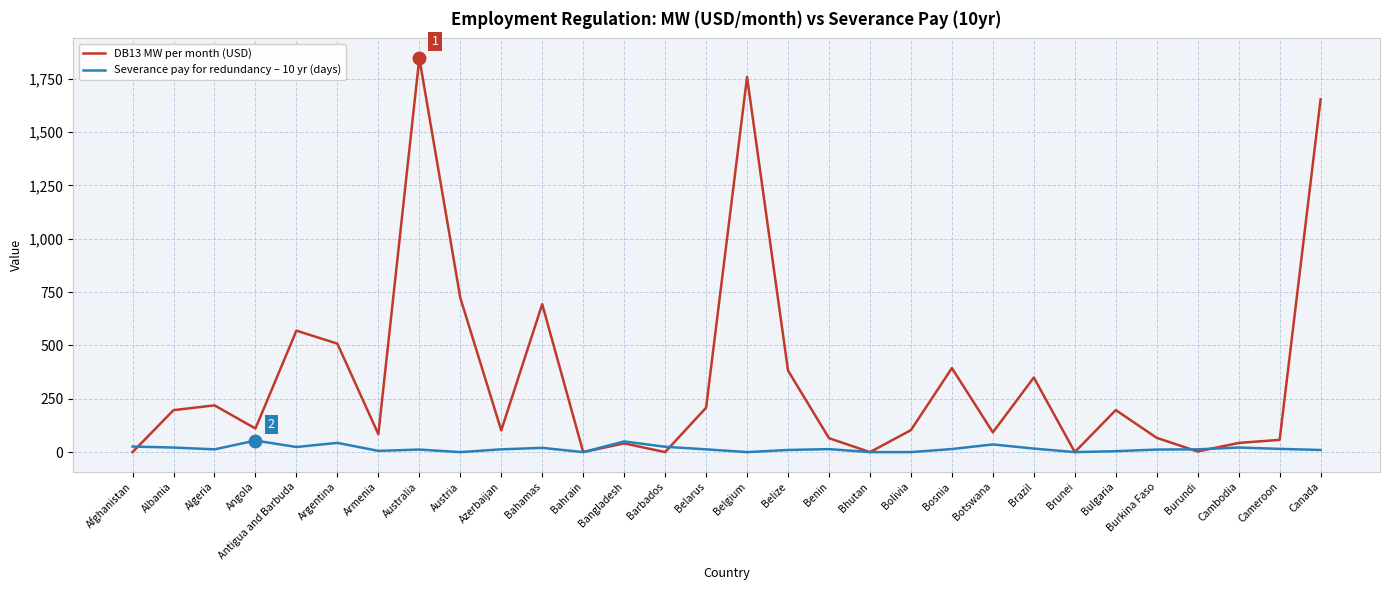

Rank the series by their maximum value, from lowest to highest.

Severance pay for redundancy – 10 yr (days), DB13 MW per month (USD)